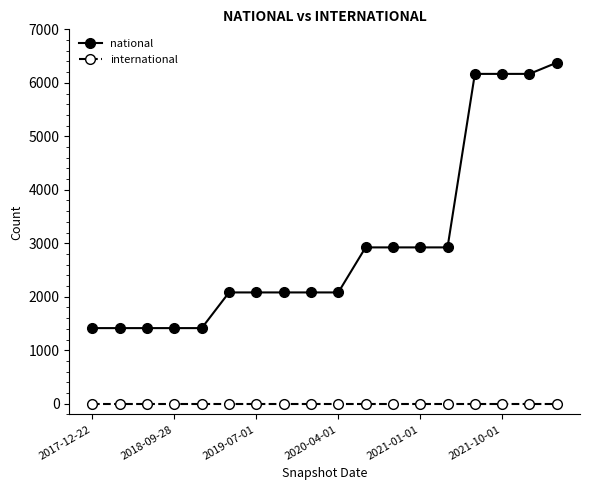

Which series has the largest total across all categories?

national